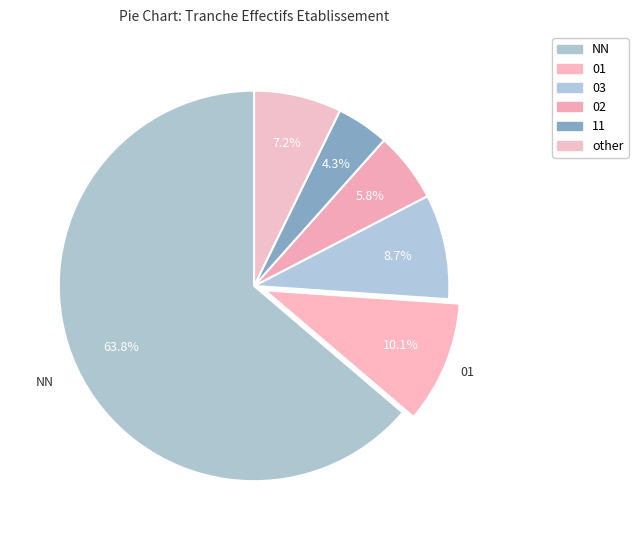

To the nearest percent, what is the difference between the largest and smallest slice percentages?

59%